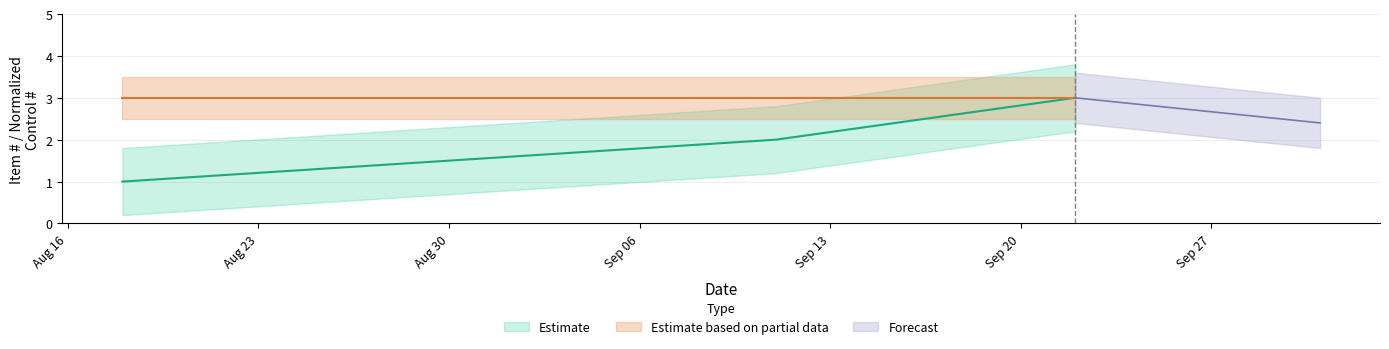

Read the value at 2008-09-22.

3